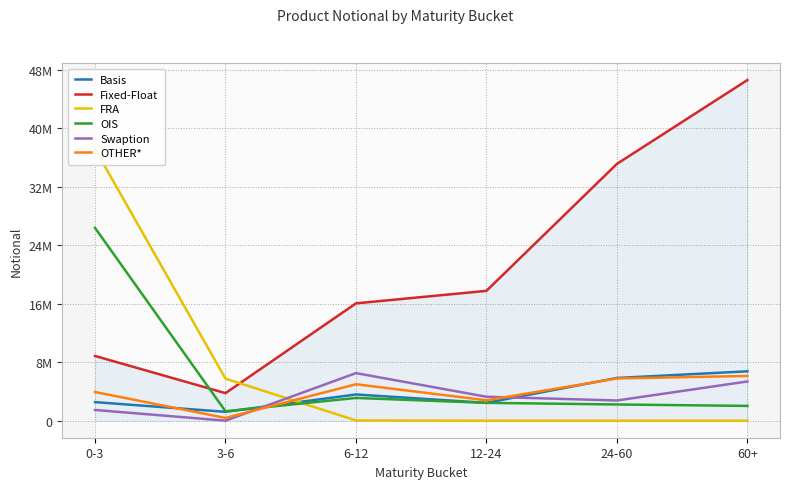

What is the sum of all OIS values?

37451238